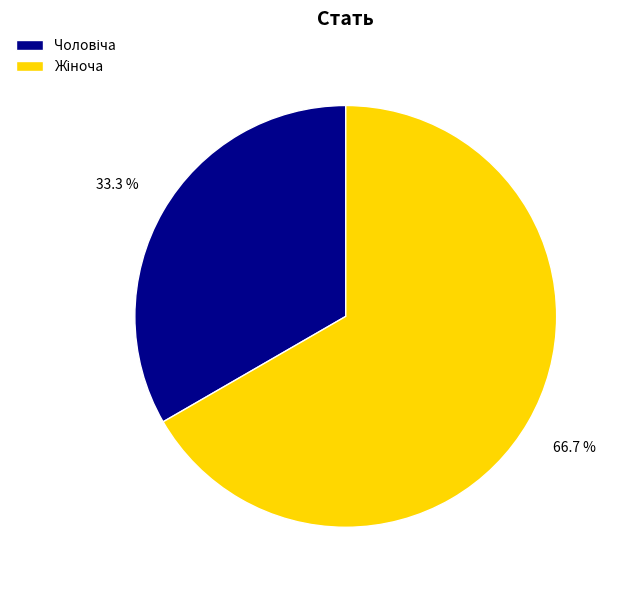

Is there any slice that represents more than half of the pie?

Yes